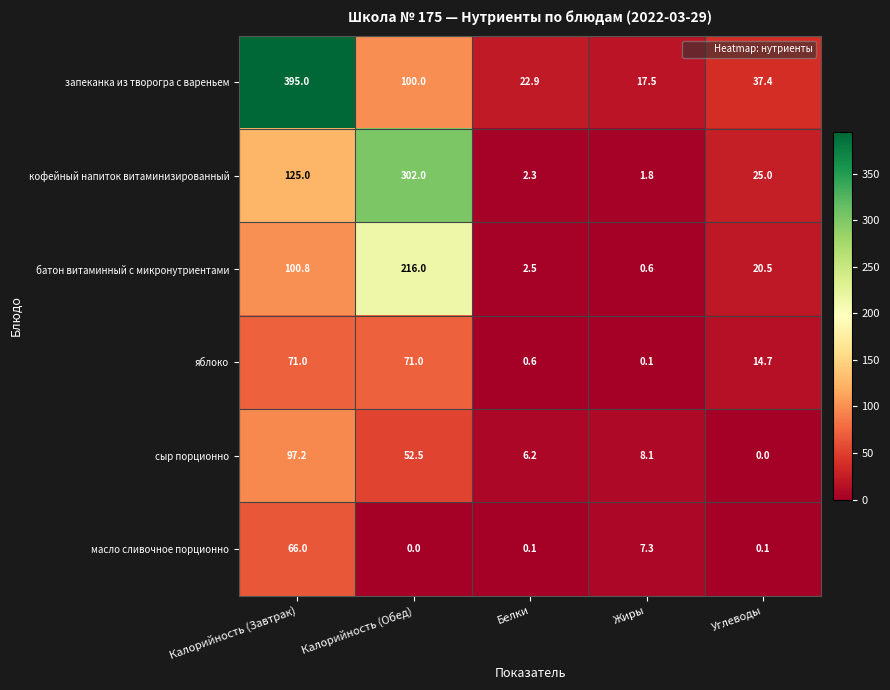

List the series in order of their peak value, highest first.

запеканка из творогра с вареньем, кофейный напиток витаминизированный, батон витаминный с микронутриентами, сыр порционно, яблоко, масло сливочное порционно